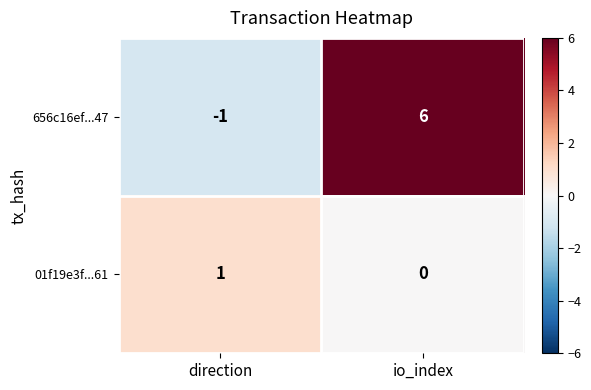

How many distinct data groups are displayed?

2